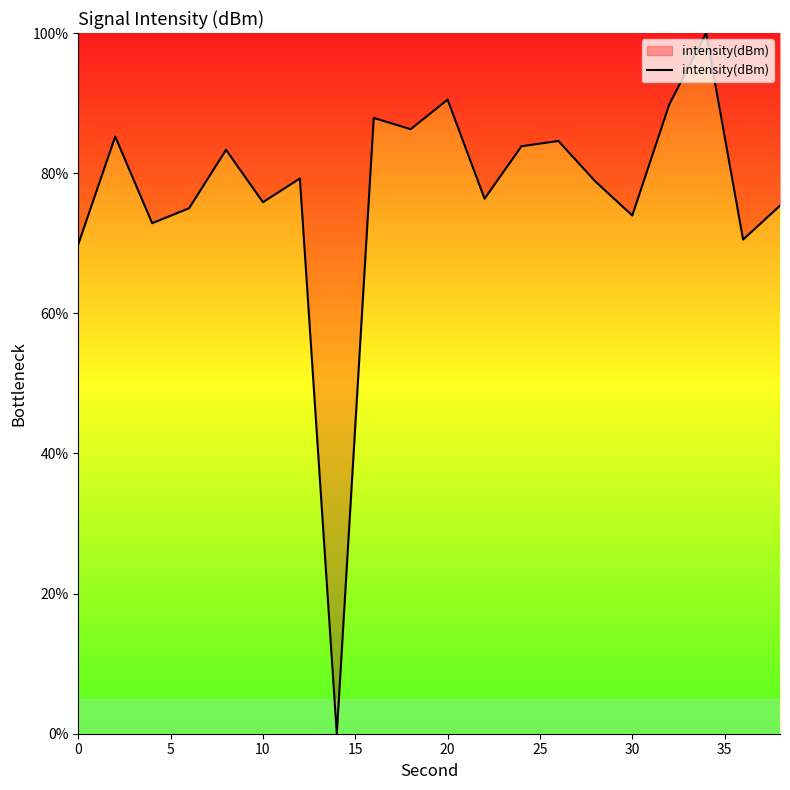

What is the maximum value shown in the chart?

100.0